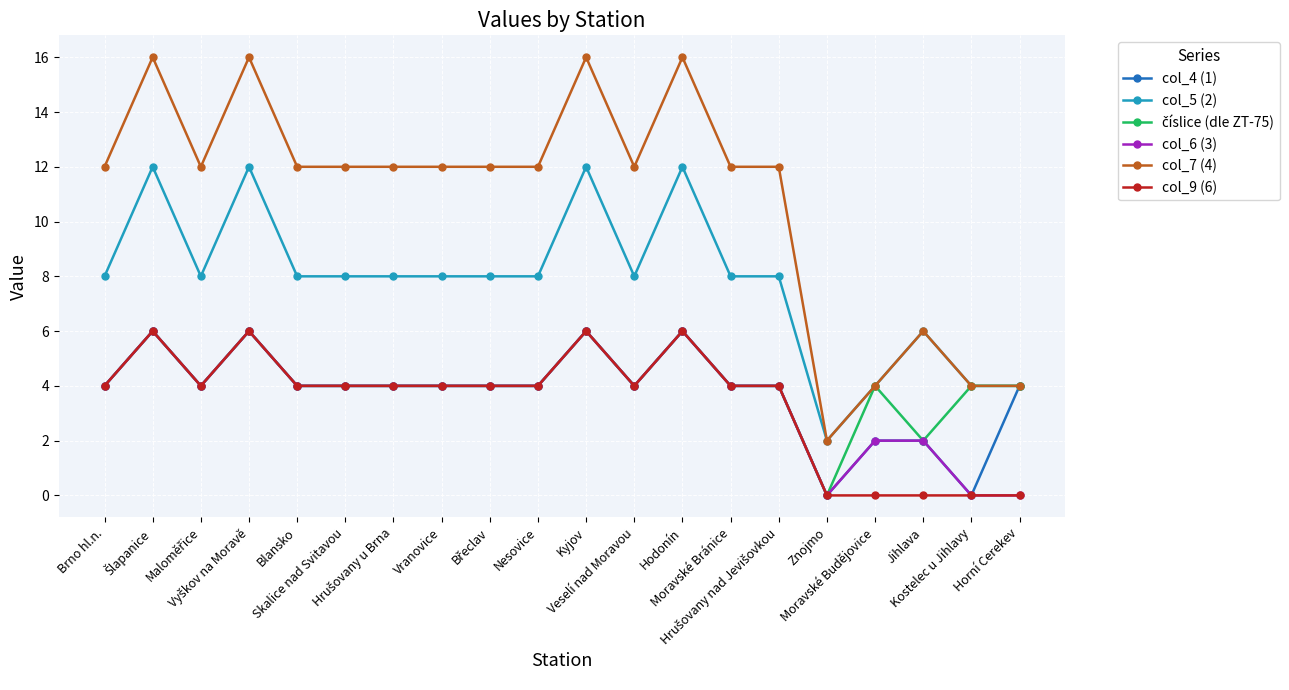

What is the difference between the maximum and minimum values in the col_7 (4) series?

14